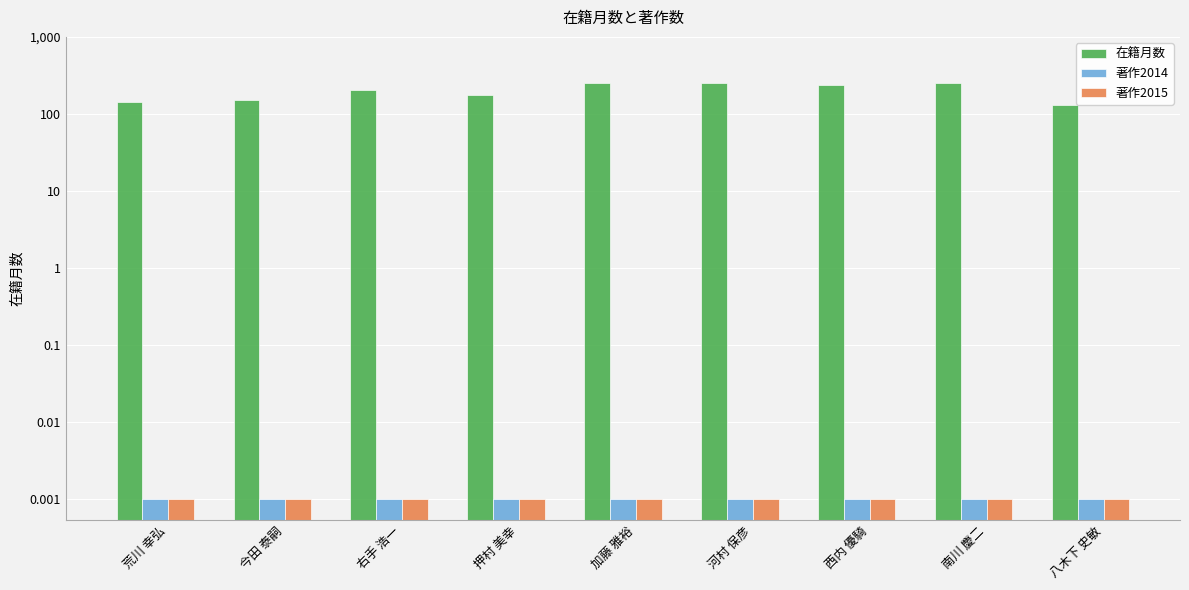

At which category is the sum across all series the highest?

加藤 雅裕